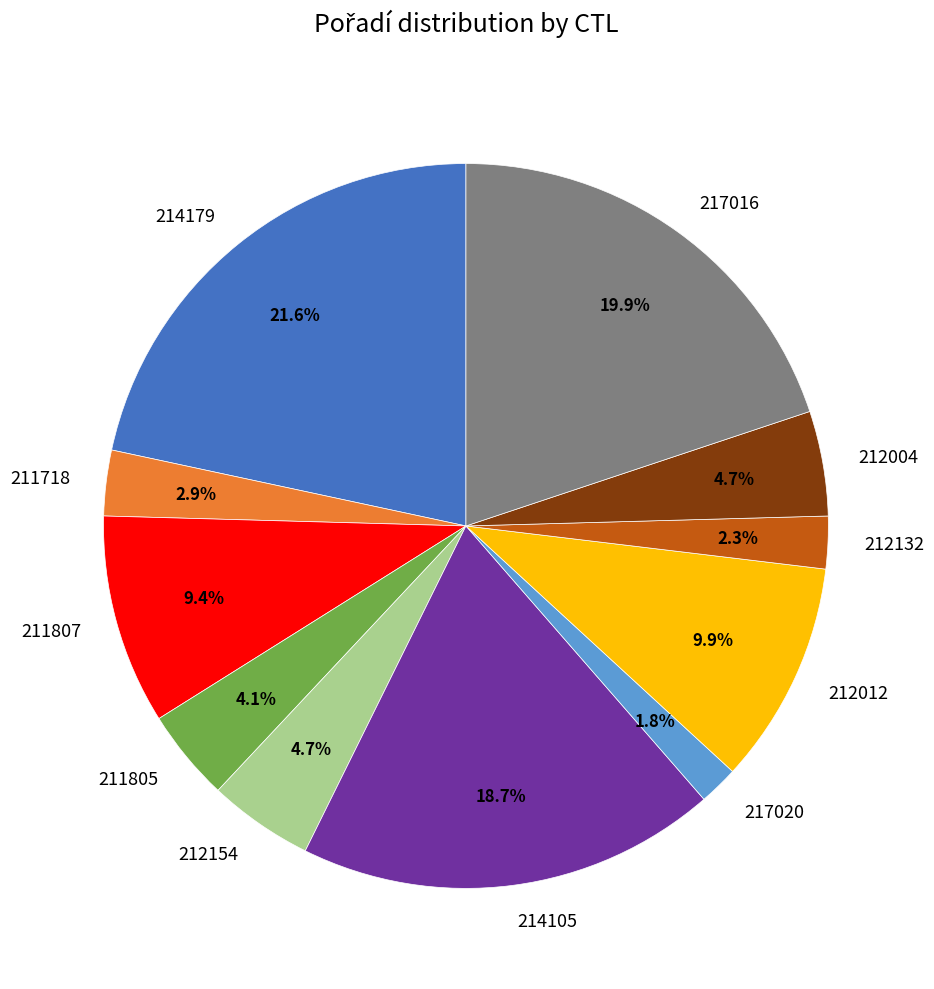

Count the number of slices in the pie.

11